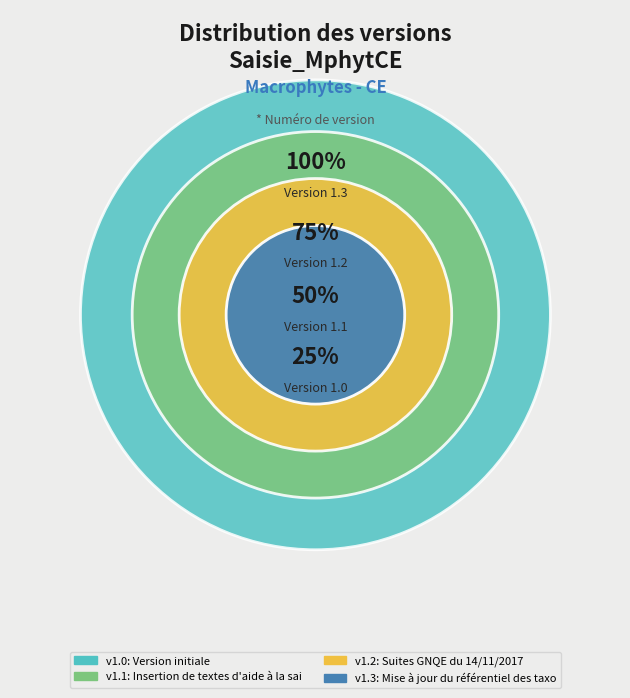

To the nearest percent, what is the average slice percentage?

25%